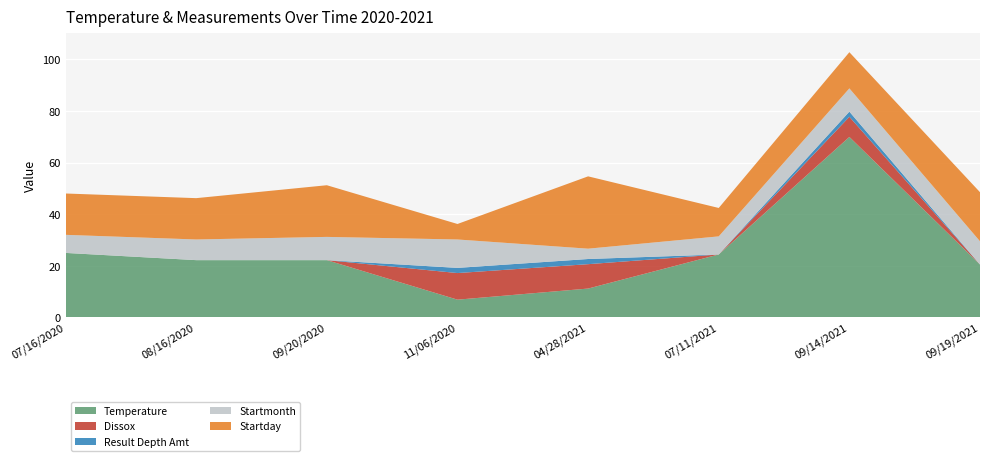

Reading left to right, transcribe all the data shown in this chart.

Temperature: 25.0	22.2	22.2	6.9	11.2	24.4	69.9	20.5
Dissox: 0.0	0.0	0.0	10.3	9.4	0.0	7.8	0.0
Result Depth Amt: 0.0	0.0	0.0	2.0	2.0	0.0	2.0	0.0
Startmonth: 7.0	8.0	9.0	11.0	4.0	7.0	9.0	9.0
Startday: 16.0	16.0	20.0	6.0	28.0	11.0	14.0	19.0